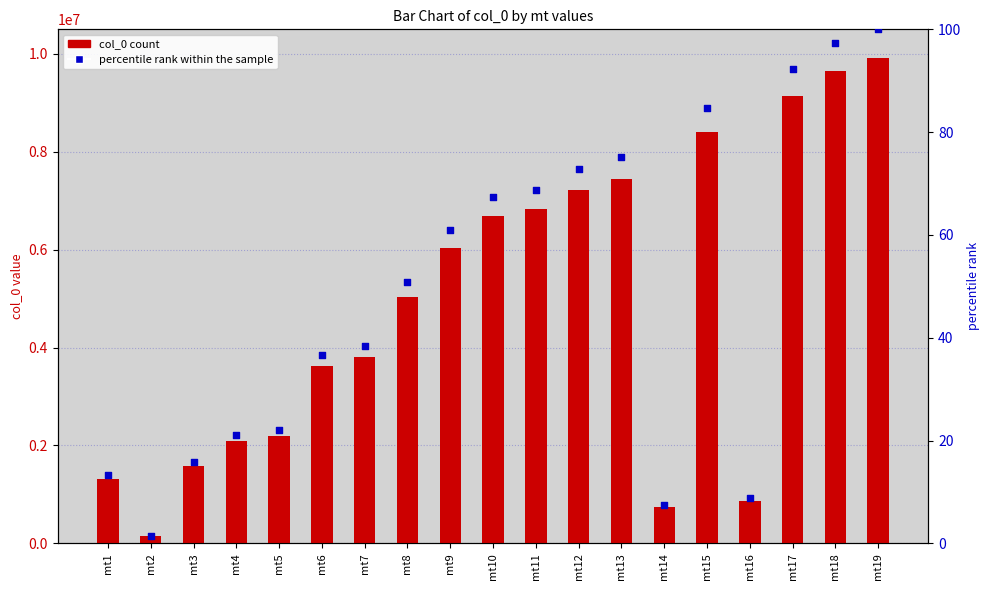

What is the total value across all series at mt3?

1571979.9